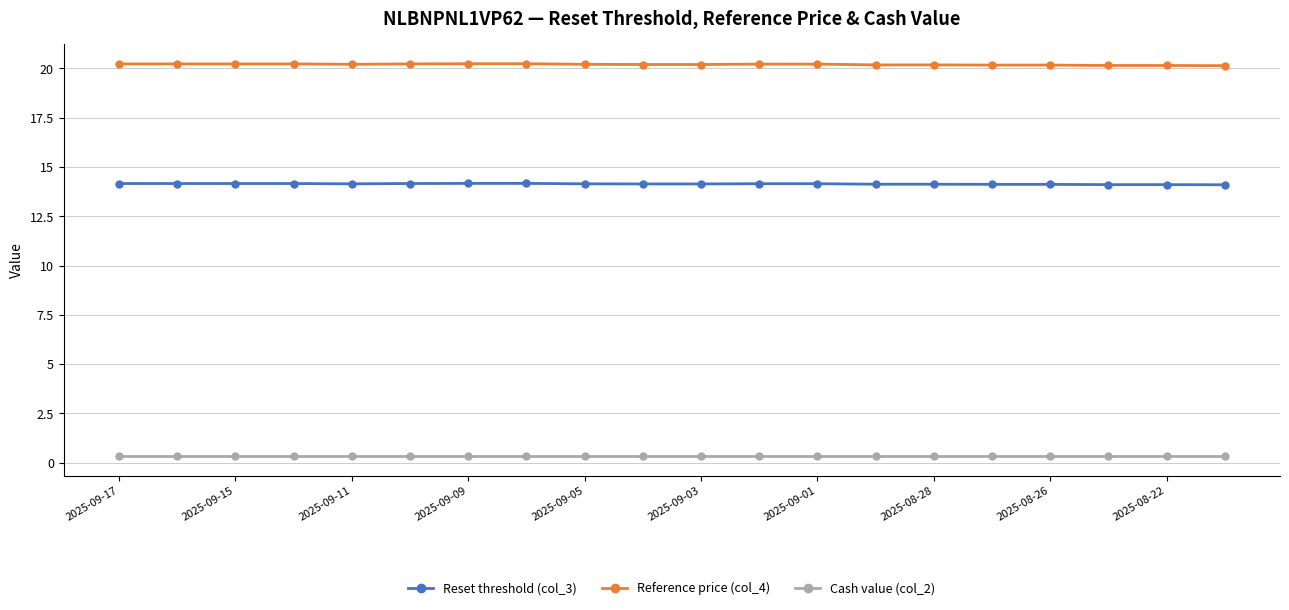

What is the average value of the Reference price (col_4) series?

20.2